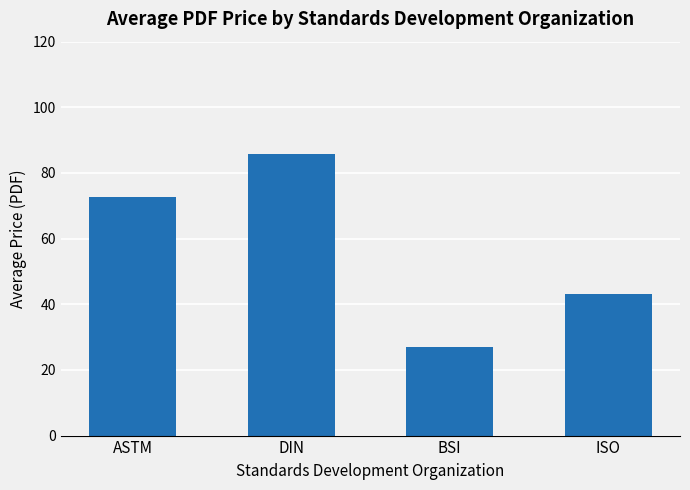

Count the number of values greater than 72.

2